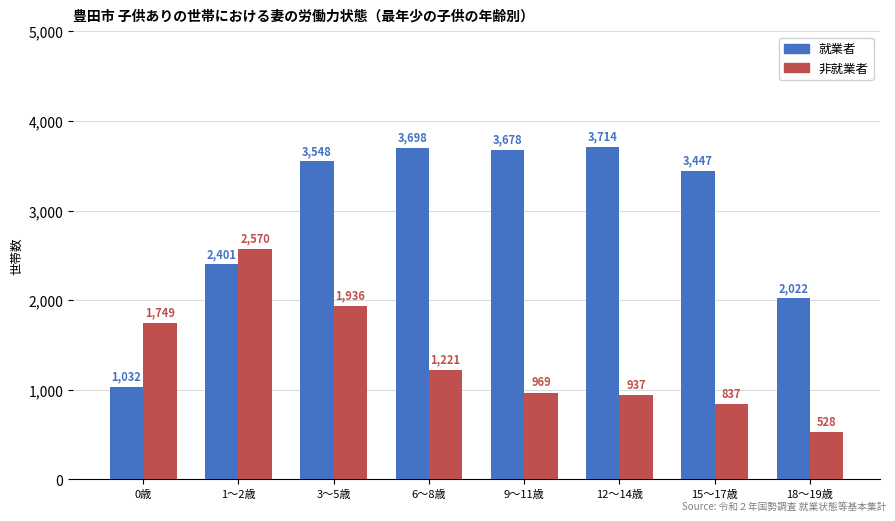

What is the difference between the 非就業者 values at 9～11歳 and 1～2歳?

1601